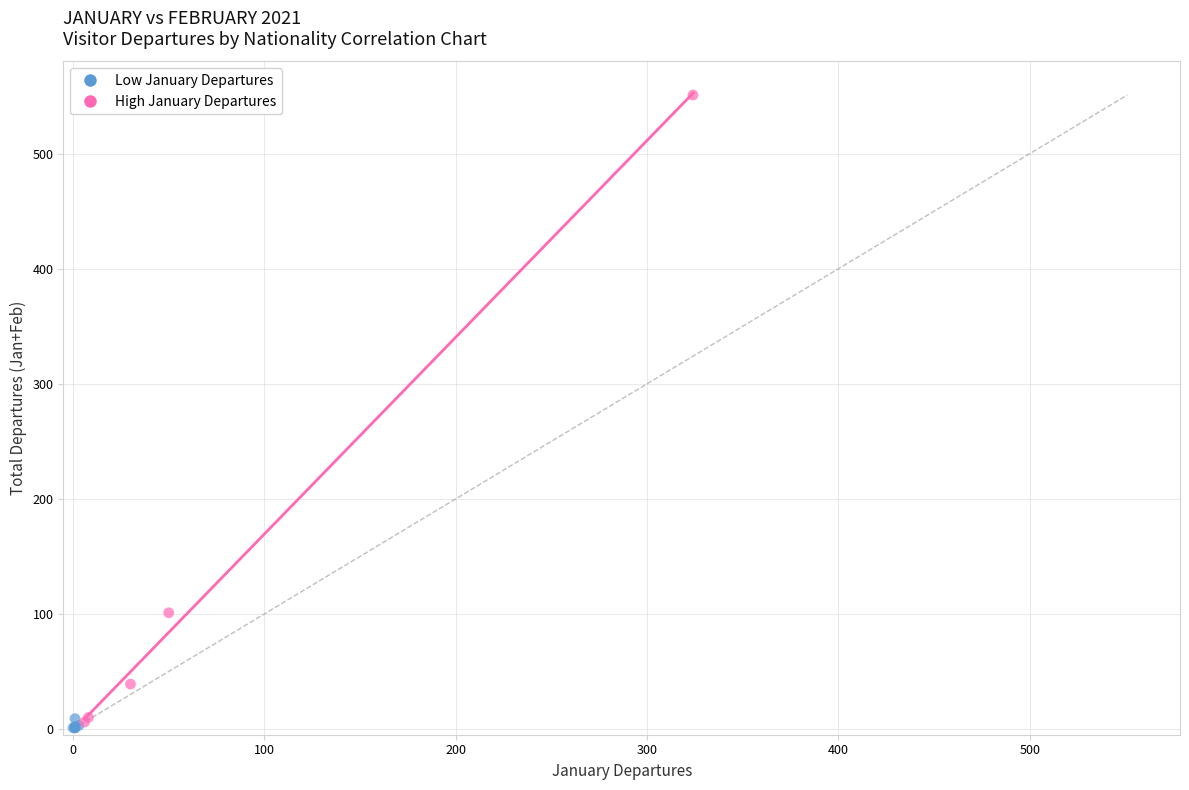

Which series reaches the maximum Y coordinate?

High January Departures